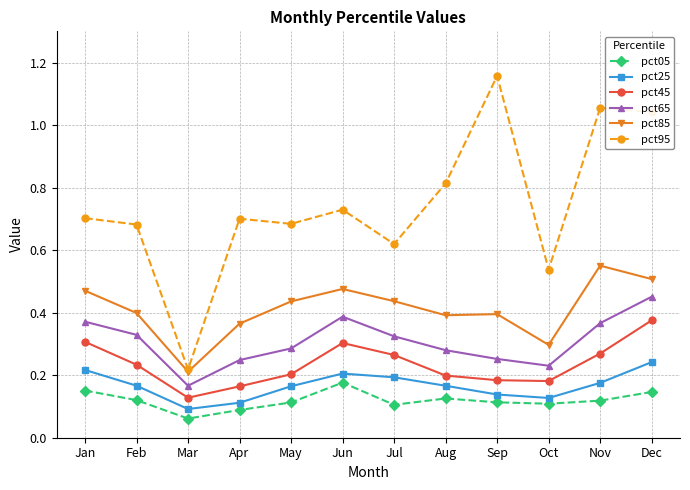

At how many categories does at least one series exceed 0?

12